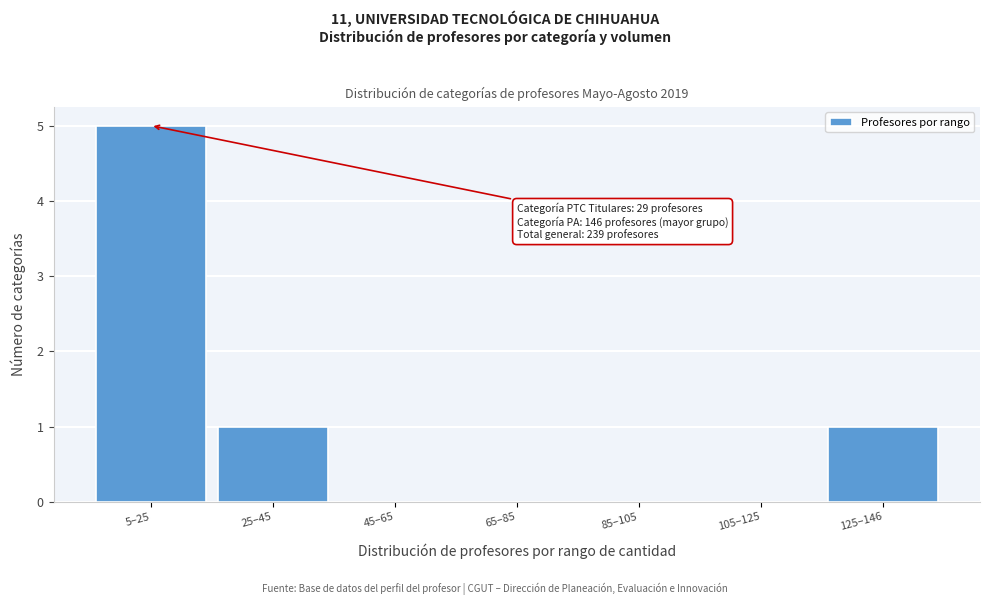

Reading right to left, list all the values displayed in this chart.

125–146=1	105–125=0	85–105=0	65–85=0	45–65=0	25–45=1	5–25=5